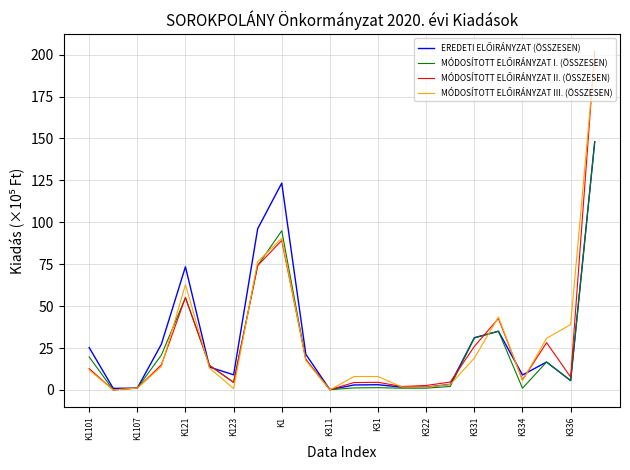

In MÓDOSÍTOTT ELŐIRÁNYZAT II. (ÖSSZESEN), how many points are lower than both neighbors (excluding endpoints)?

6